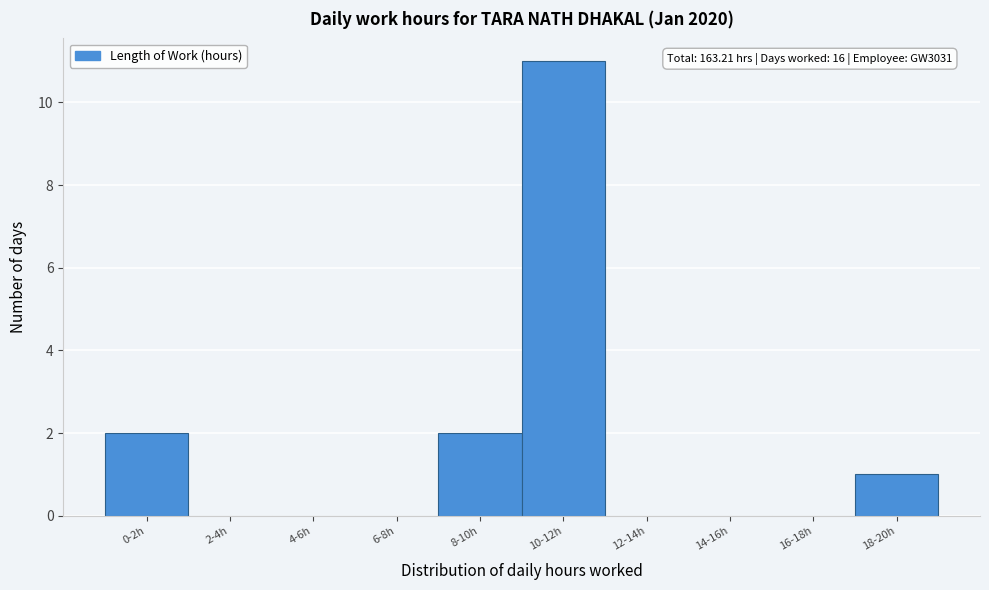

Reading left to right, extract all data points from this chart.

0-2h=2	2-4h=0	4-6h=0	6-8h=0	8-10h=2	10-12h=11	12-14h=0	14-16h=0	16-18h=0	18-20h=1